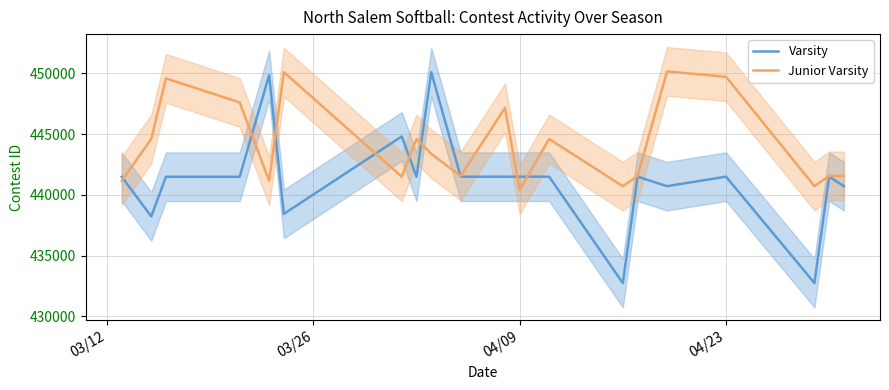

What is the maximum value for Varsity?

450089